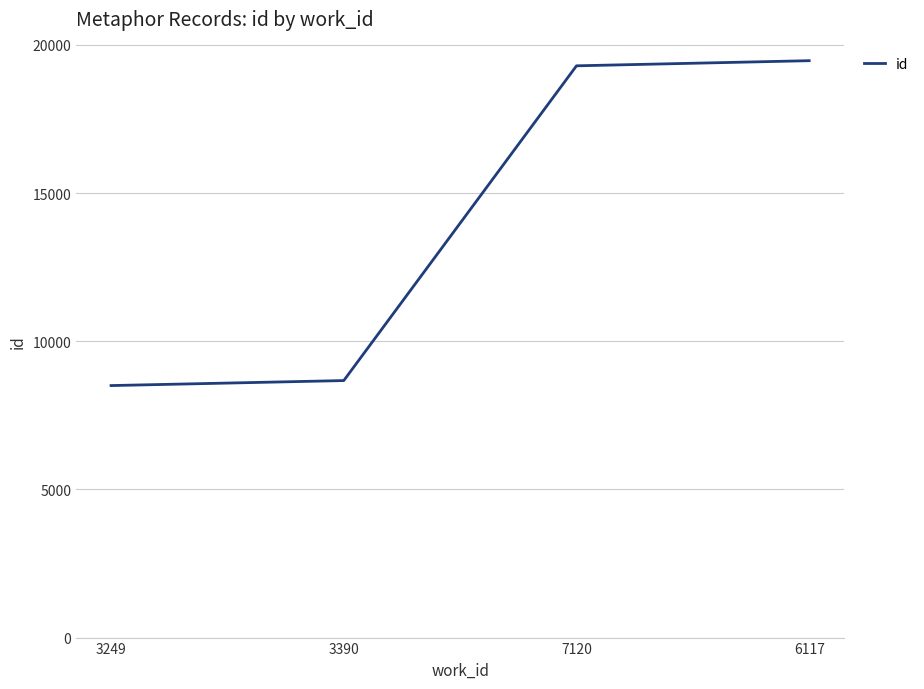

What is the difference between the maximum and minimum values?

10962